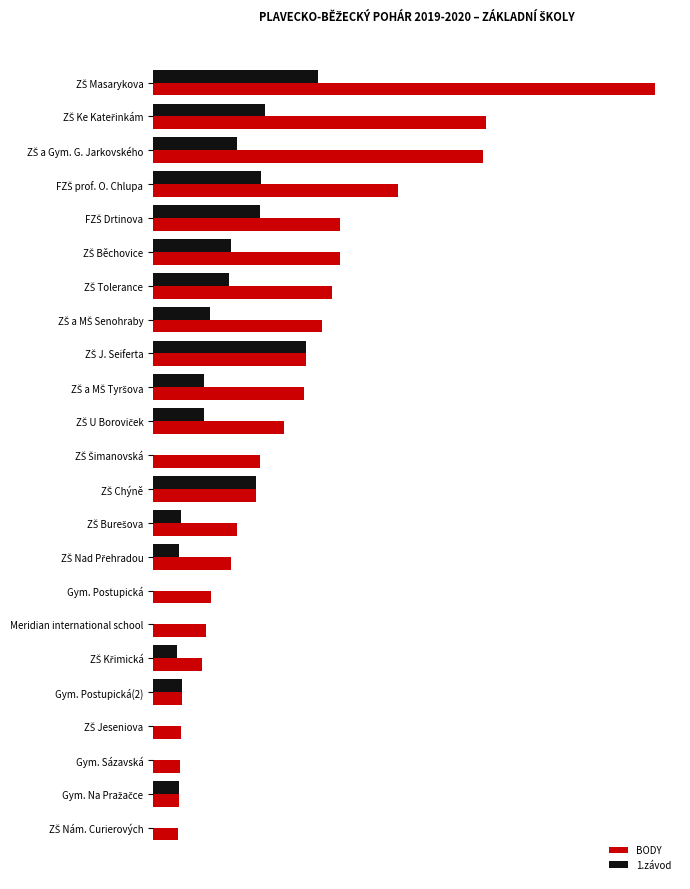

Which series has the largest range (max minus min)?

BODY